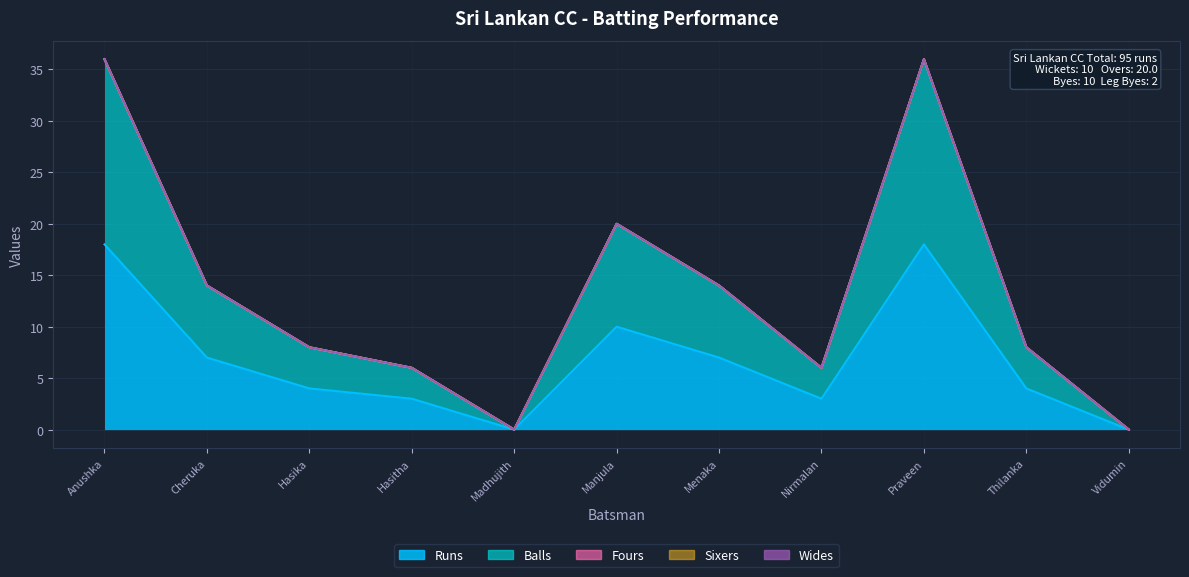

In Runs, how many points are lower than both neighbors (excluding endpoints)?

2